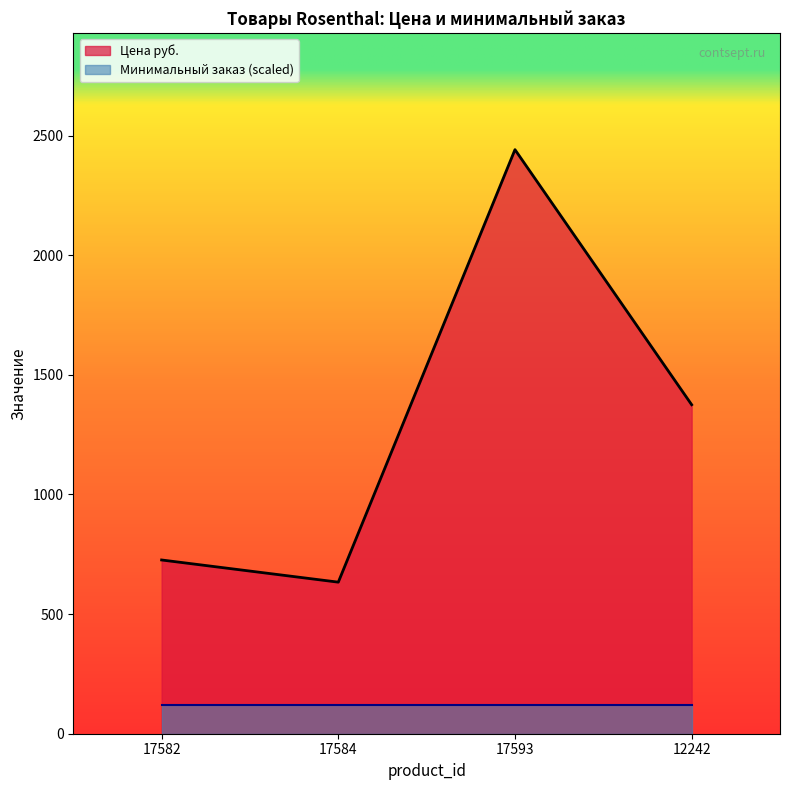

Approximately how many times larger is the value at 17584 compared to 17593?

0.3